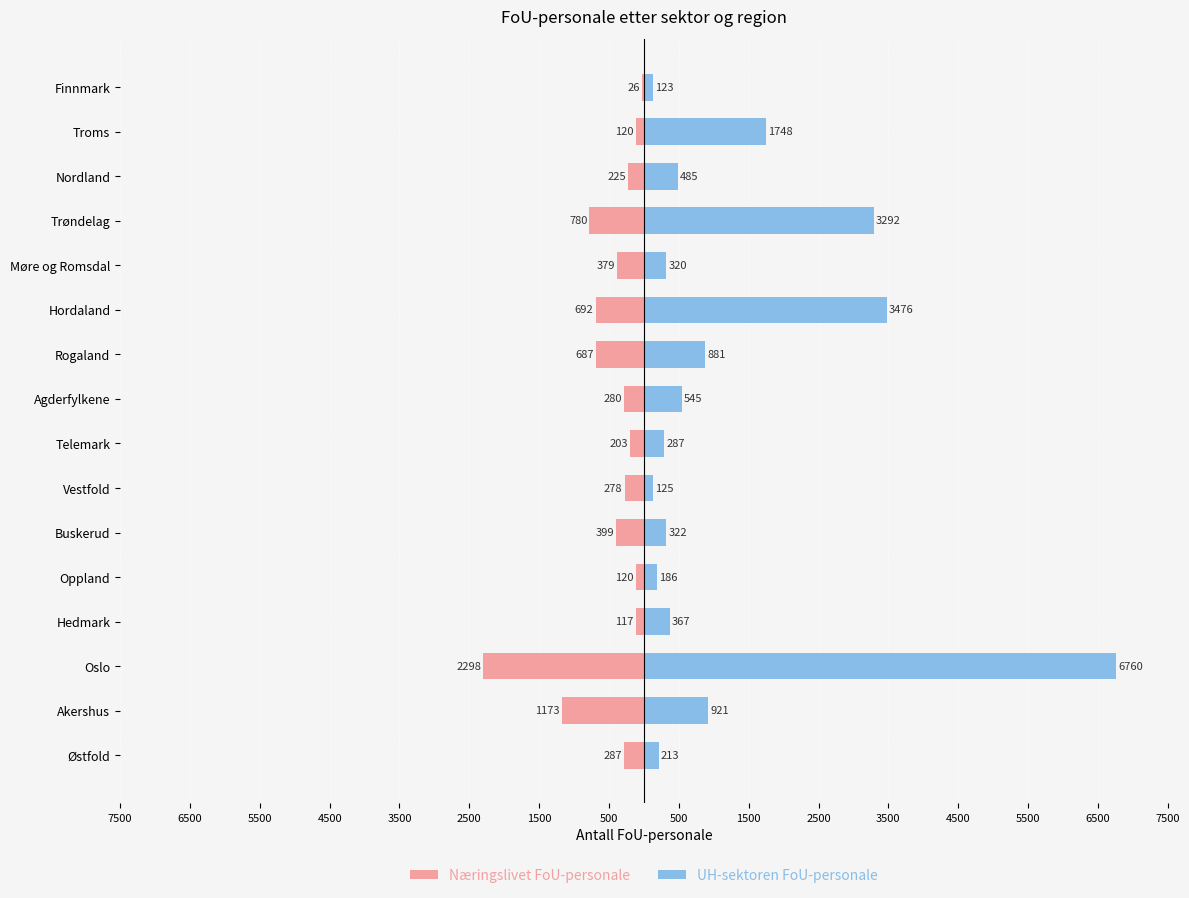

What is the minimum value for UH-sektoren FoU-personale?

123